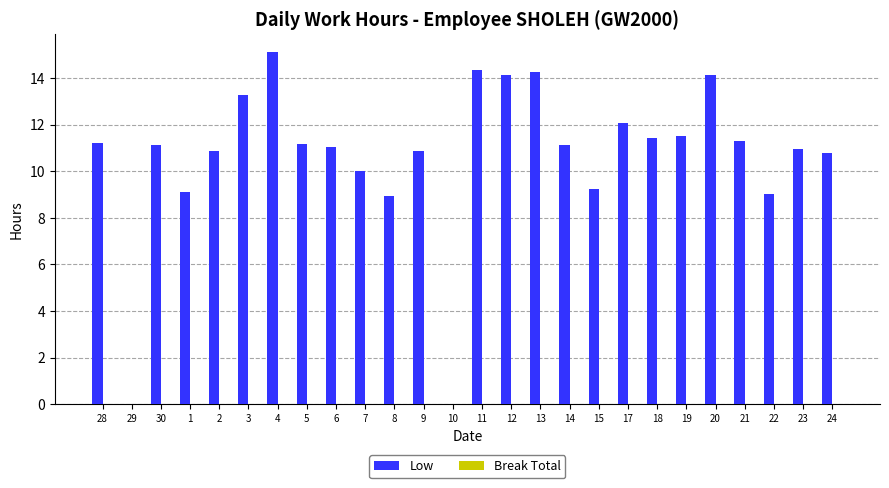

What is the sum of the values at 18 and 30?

22.5